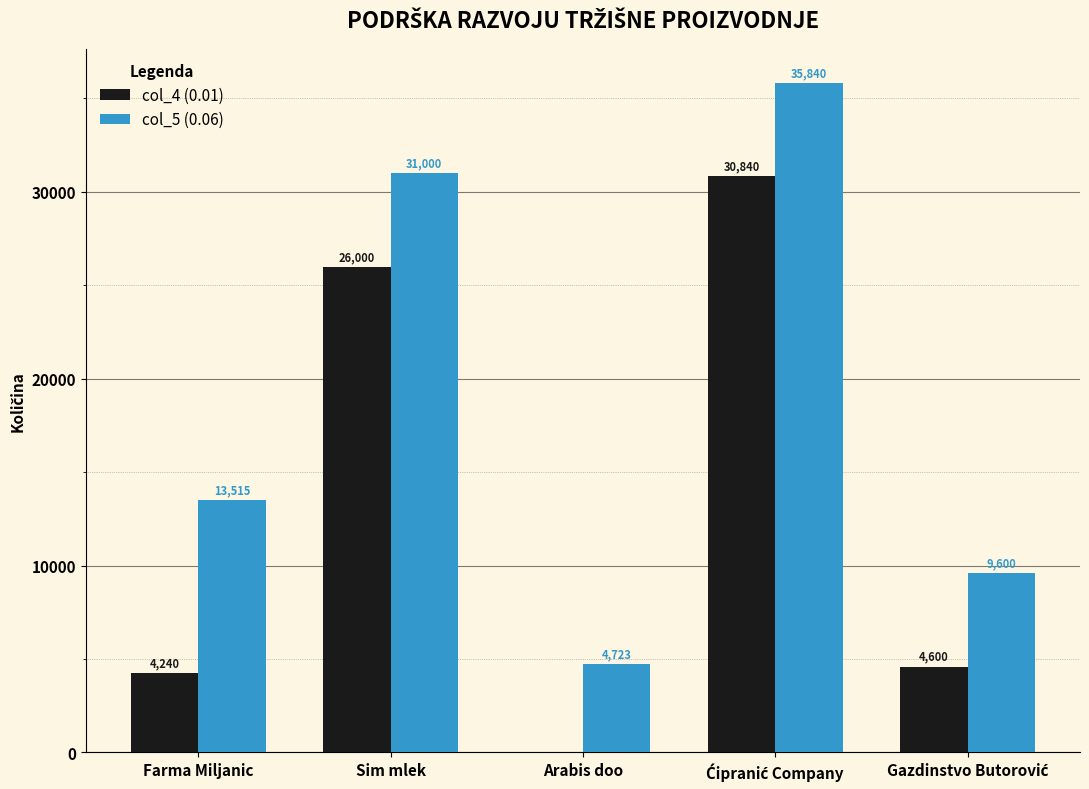

Which series changed the most between Farma Miljanic and Arabis doo?

col_5 (0.06)